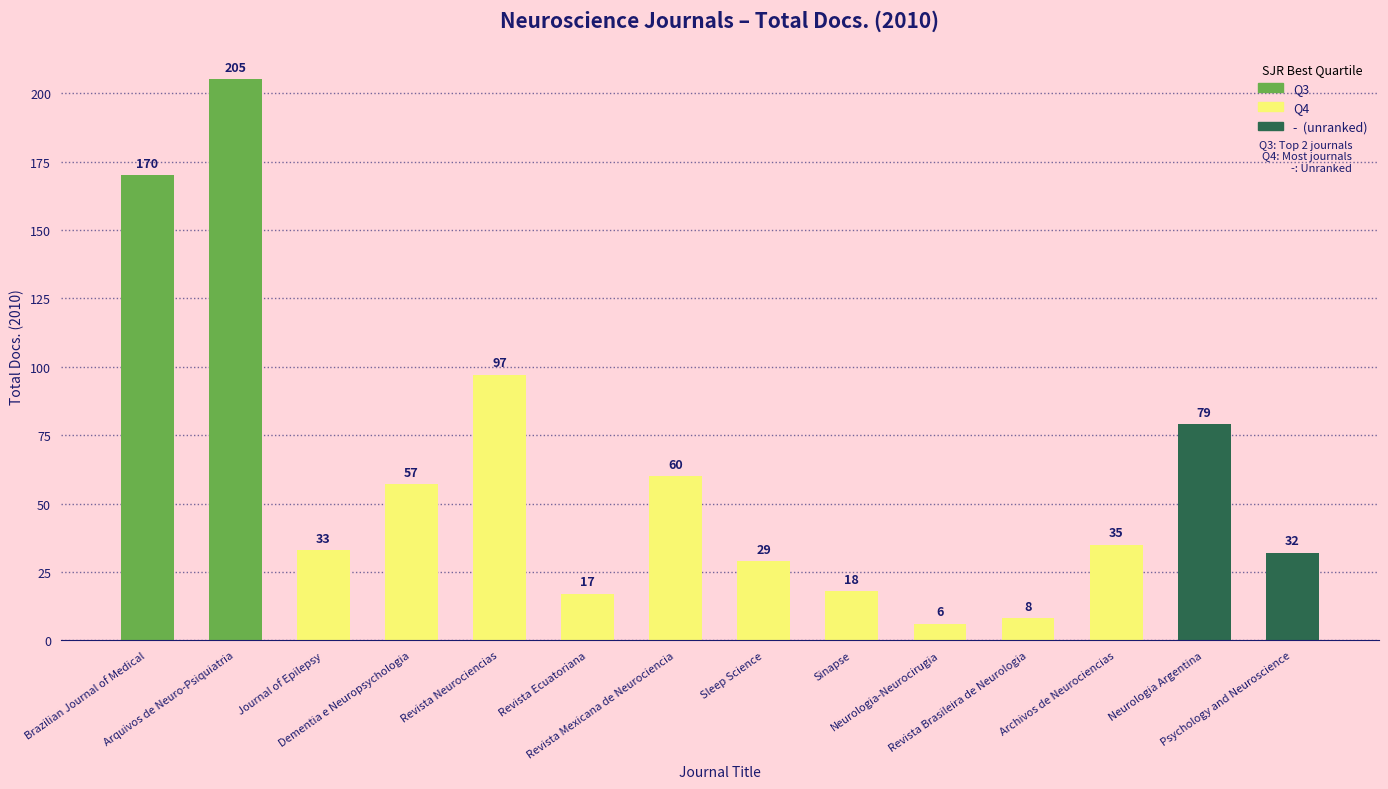

Count the number of data series in this chart.

1